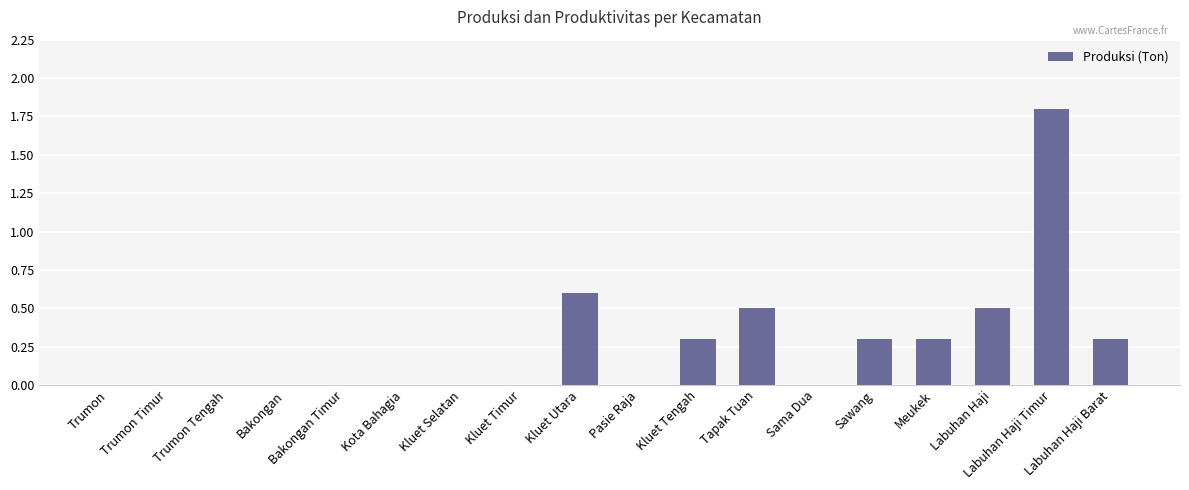

What is the sum of all values?

4.6